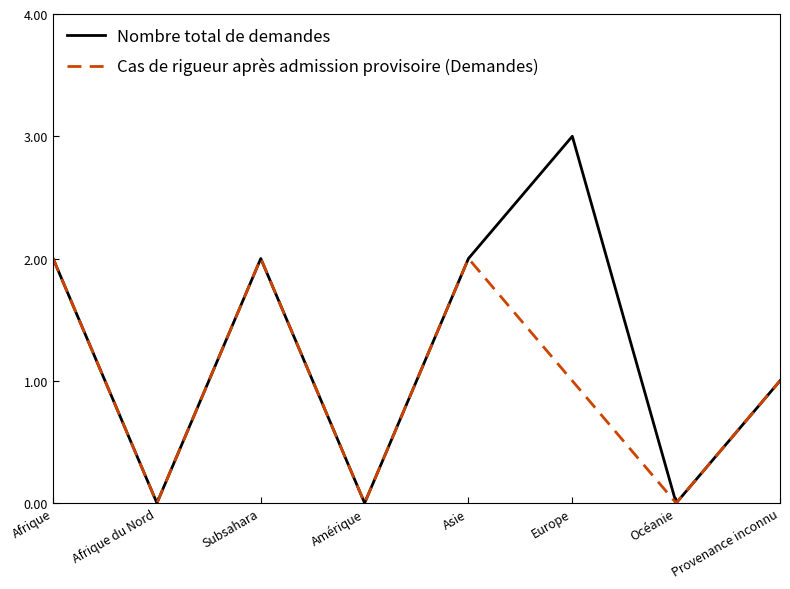

List the series in order of their peak value, lowest first.

Cas de rigueur après admission provisoire (Demandes), Nombre total de demandes